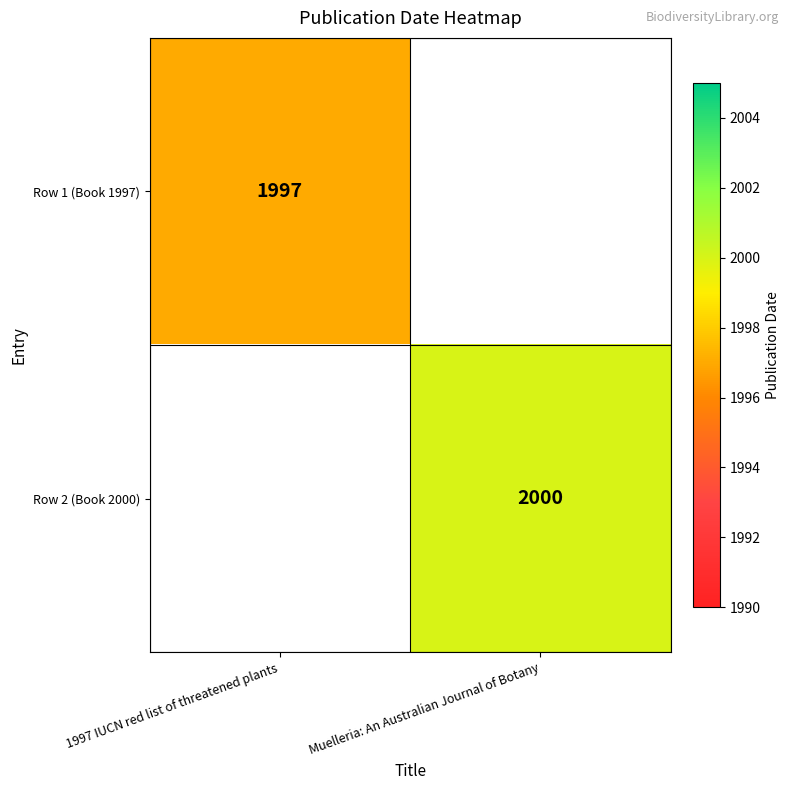

Is it true that Row 2 (Book 2000) equals 3544 at Muelleria: An Australian Journal of Botany?

False